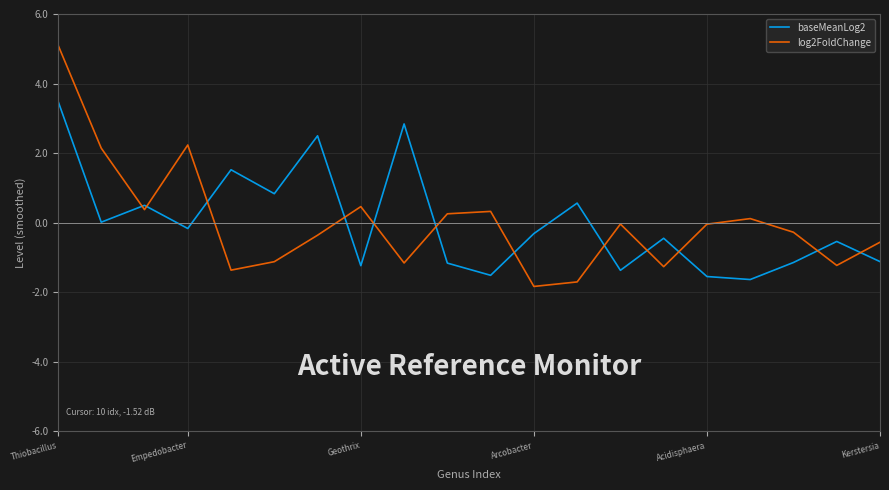

What is the maximum value shown in the chart?

5.1